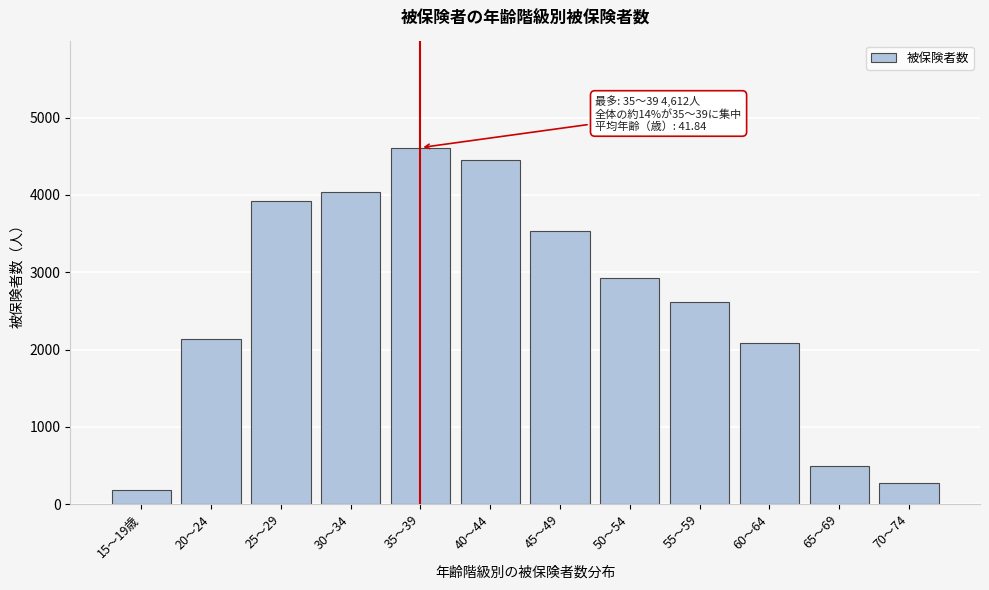

Reading left to right, transcribe all the data shown in this chart.

178	2137	3923	4044	4612	4449	3529	2930	2613	2083	495	273